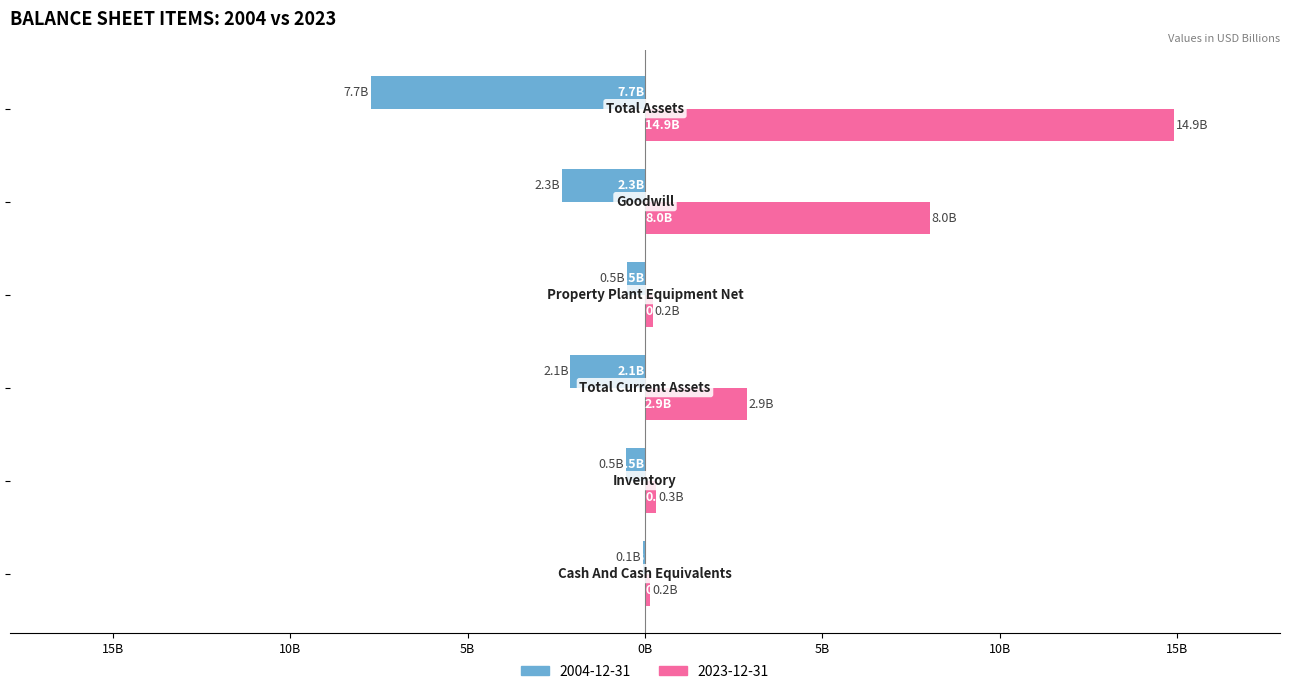

Reading left to right, extract all data points from this chart.

2004-12-31: Cash And Cash Equivalents=-0.1	Inventory=-0.5	Total Current Assets=-2.1	Property Plant Equipment Net=-0.5	Goodwill=-2.3	Total Assets=-7.7
2023-12-31: Cash And Cash Equivalents=0.2	Inventory=0.3	Total Current Assets=2.9	Property Plant Equipment Net=0.2	Goodwill=8.0	Total Assets=14.9